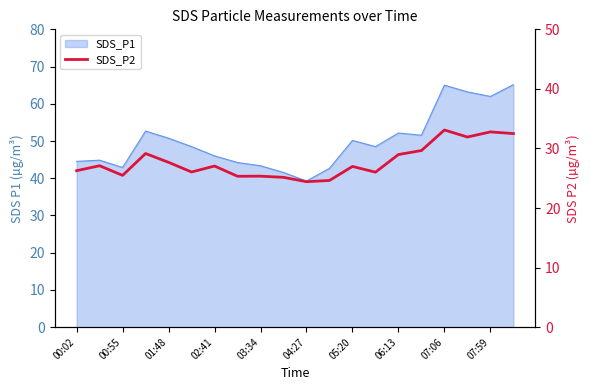

Is this an area chart (filled region under the line)?

No